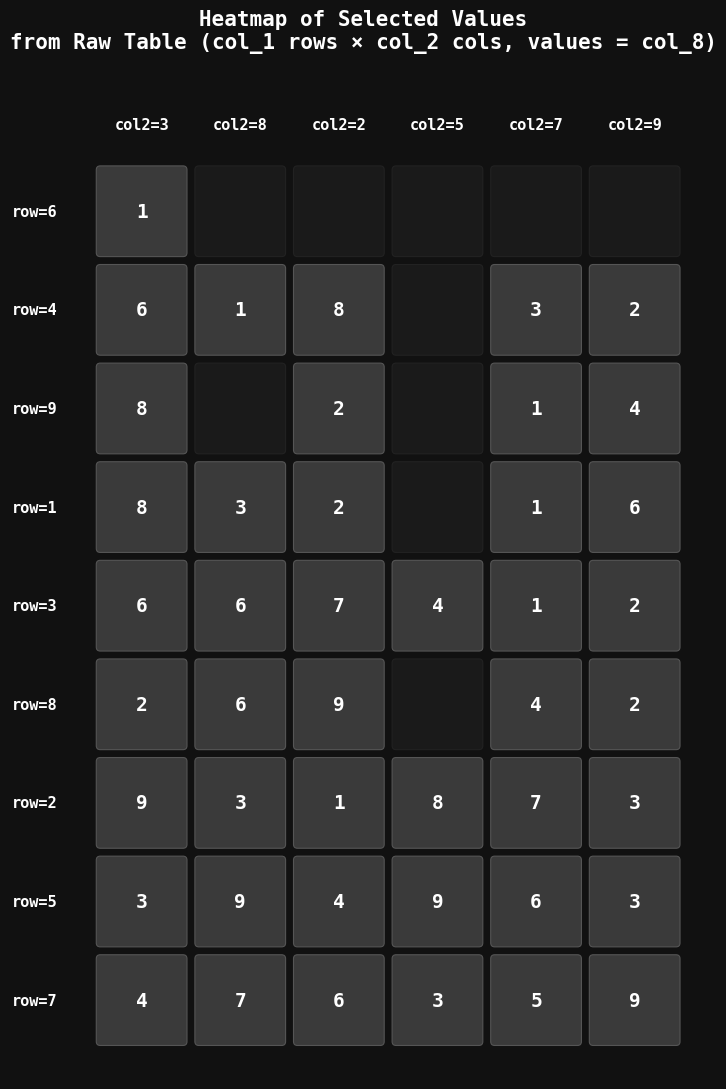

At which label is 2 closest to 4?

5